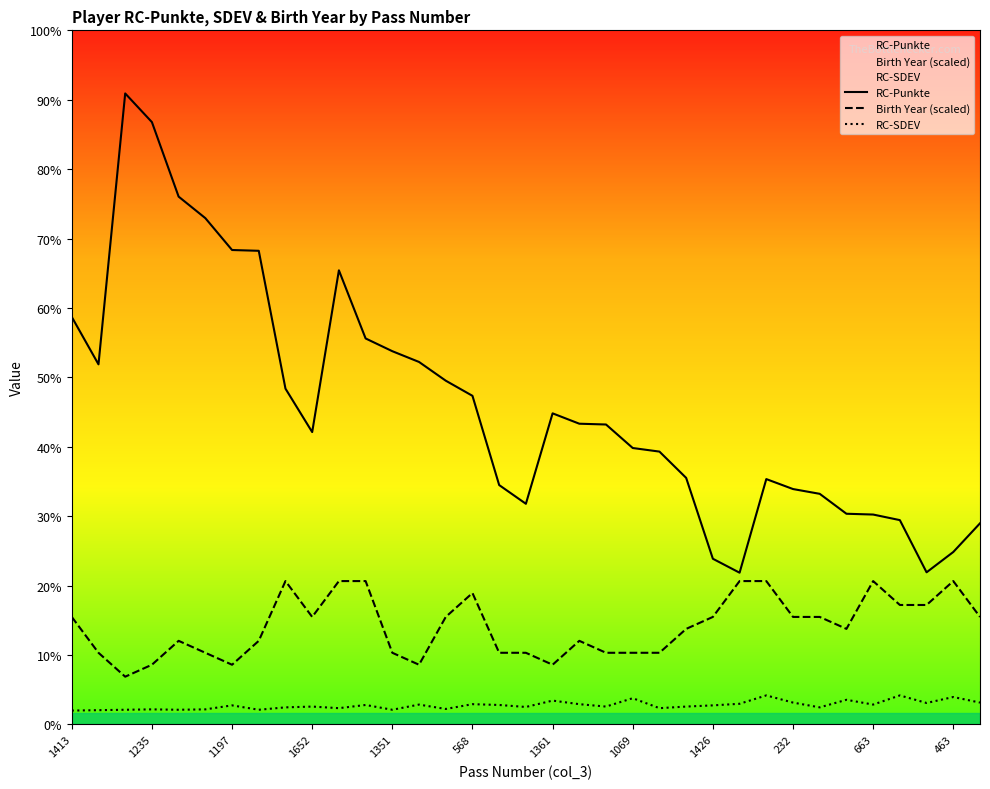

How many data points does each series have?

35